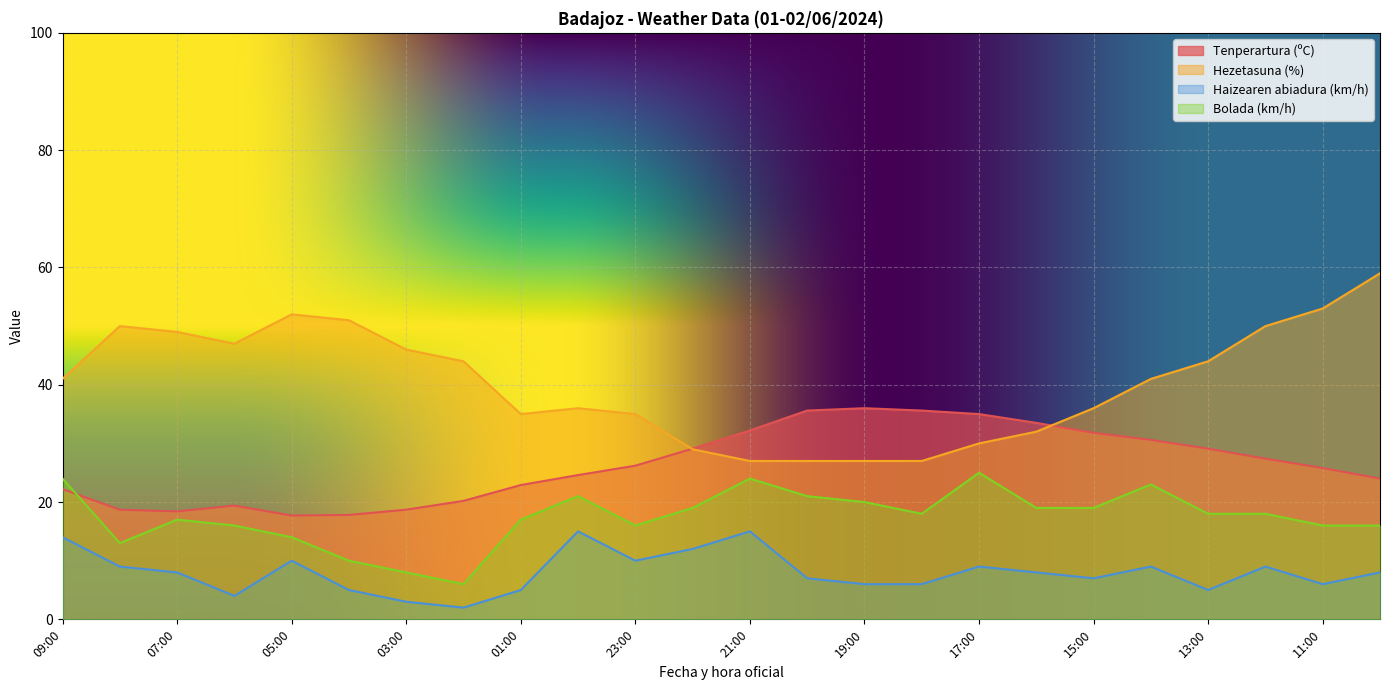

What are all the series names shown in the legend?

Tenperartura (ºC), Hezetasuna (%), Haizearen abiadura (km/h), Bolada (km/h)